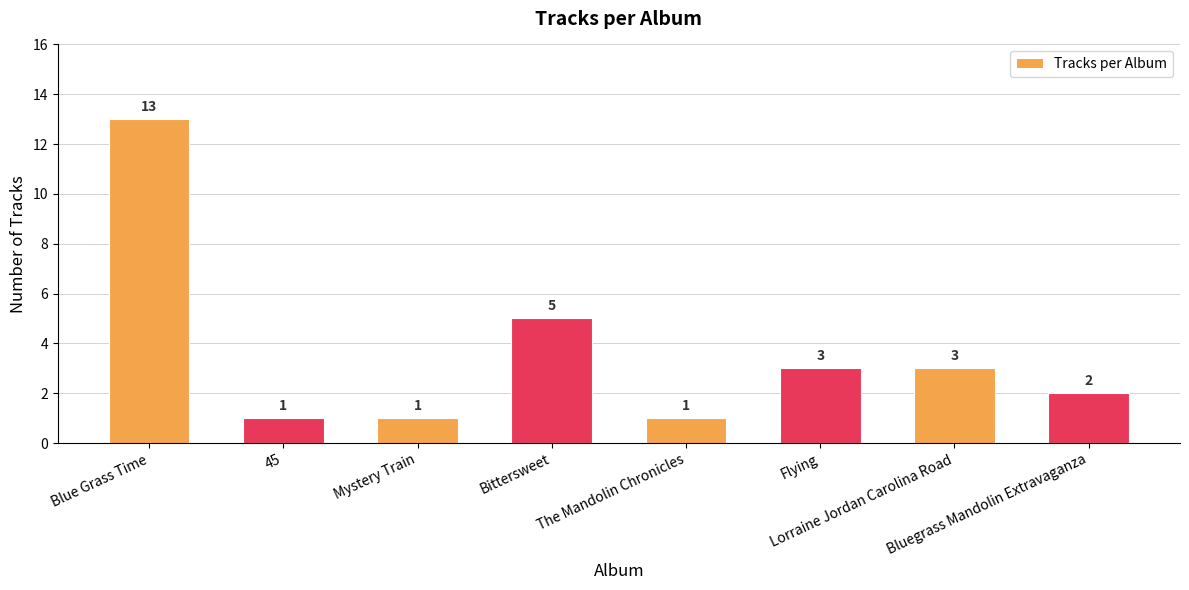

The chart shows a value of 2 at Bluegrass Mandolin Extravaganza. True or false?

True